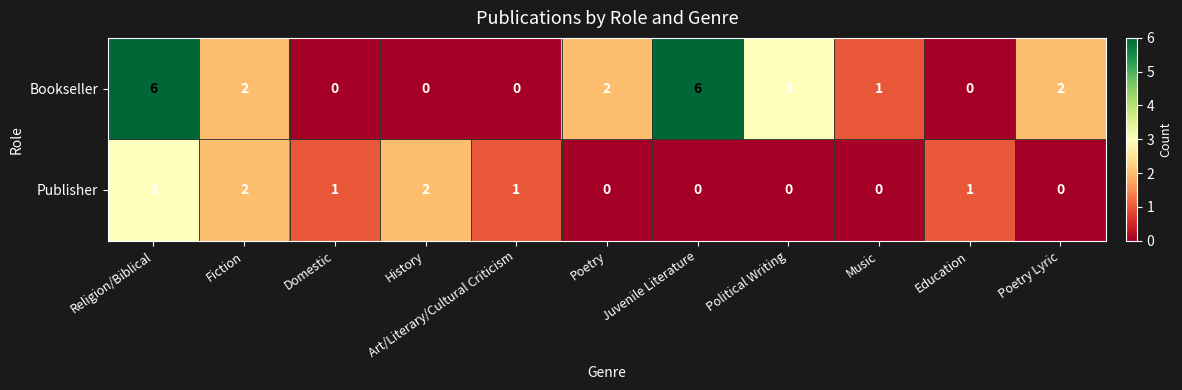

How many positive values does the Bookseller series have?

7